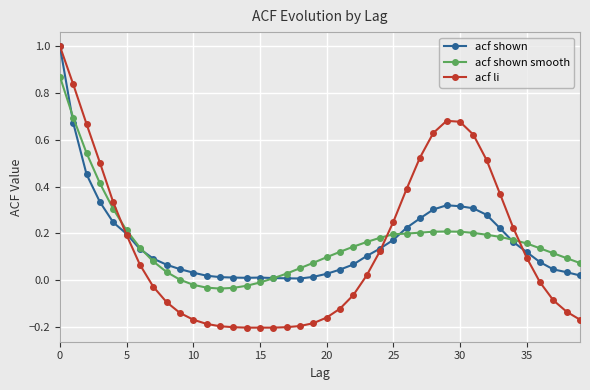

Which series has the widest spread of values?

acf li